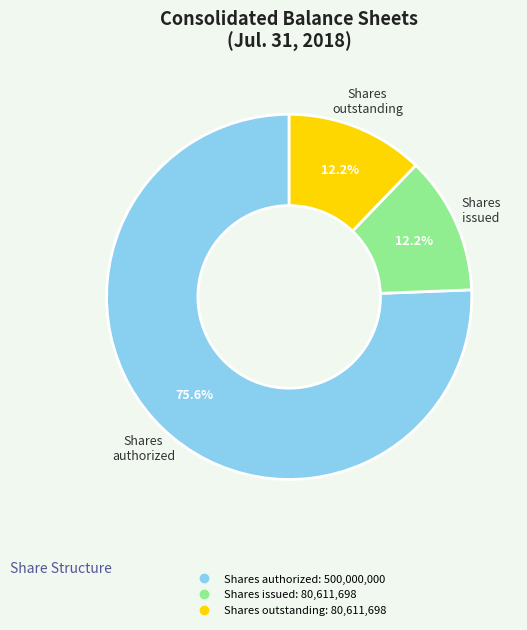

Does any single category account for the majority?

Yes